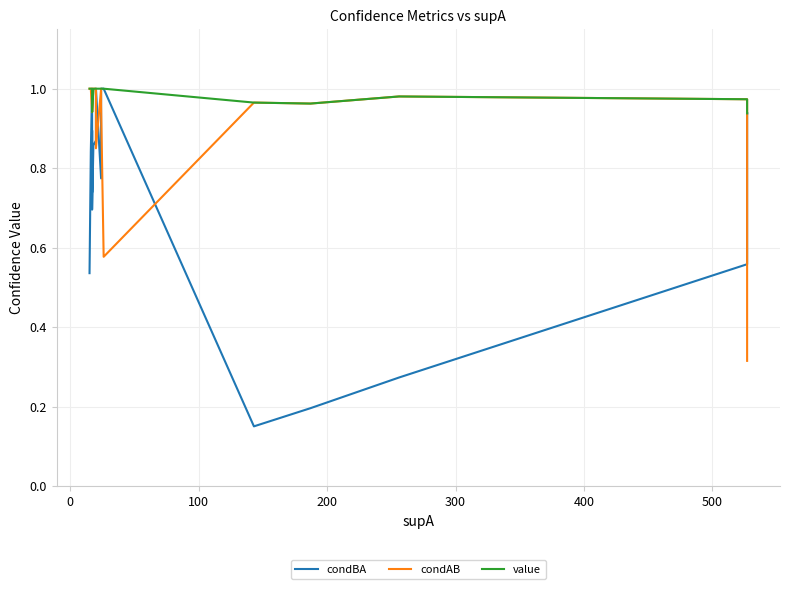

Count the value values in the range 0 to 1.

20